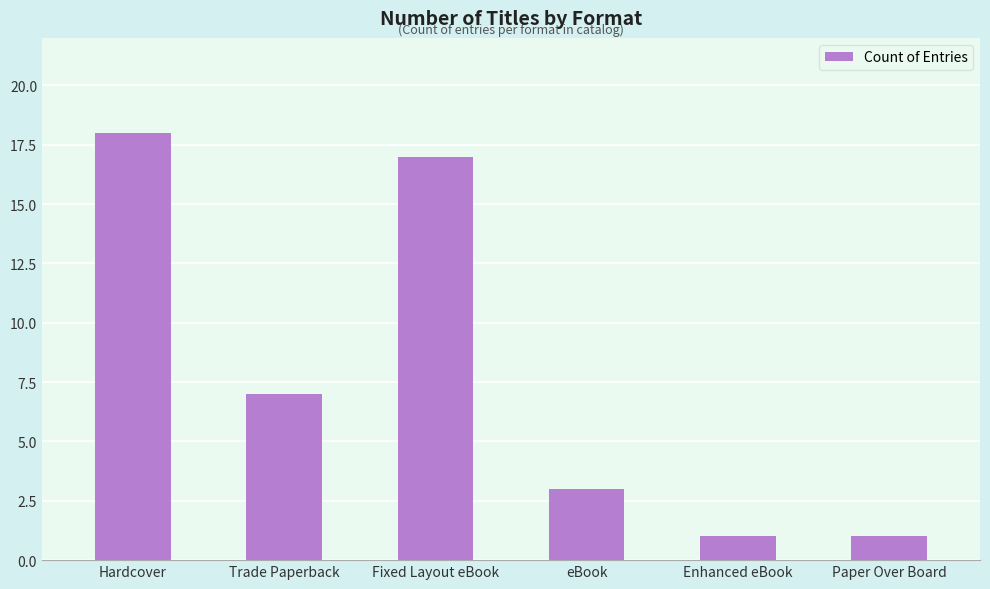

What position from the left is Paper Over Board?

6